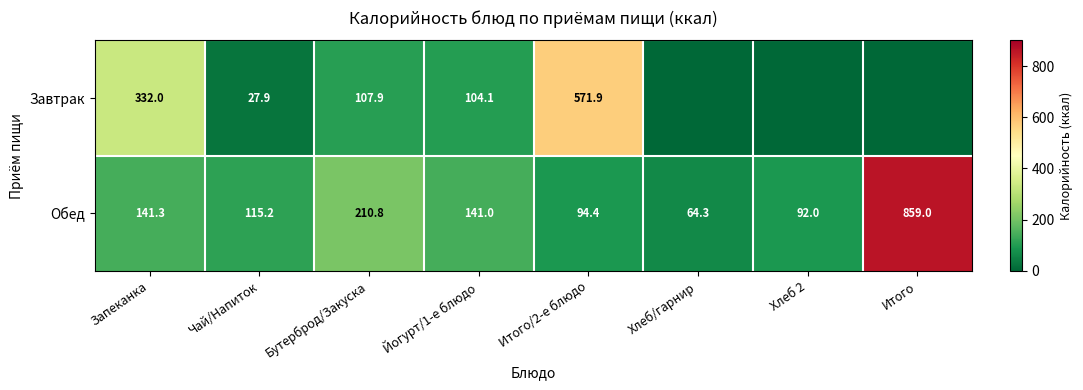

What is the maximum value for Завтрак?

571.9